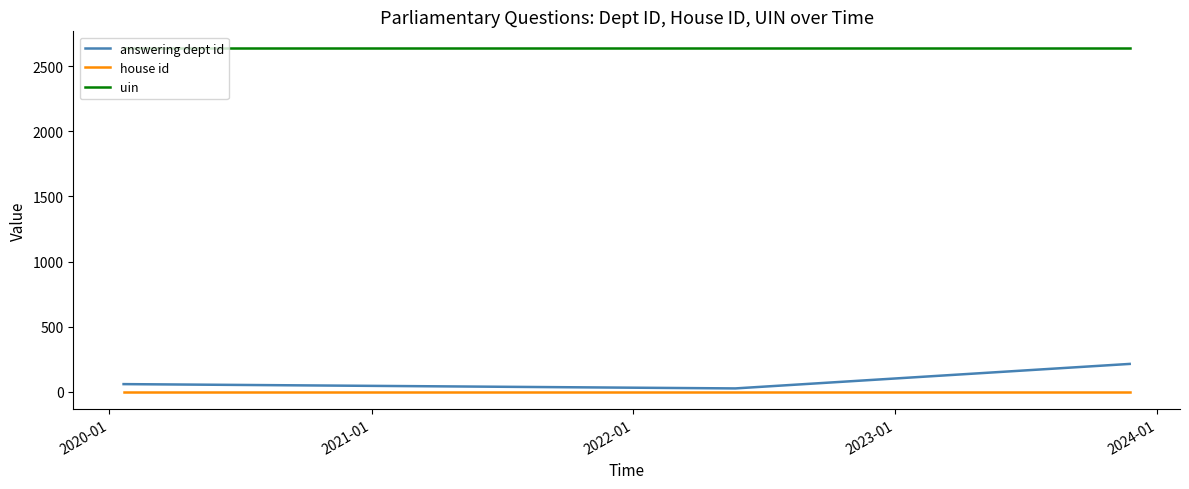

What is the greatest value displayed?

2635